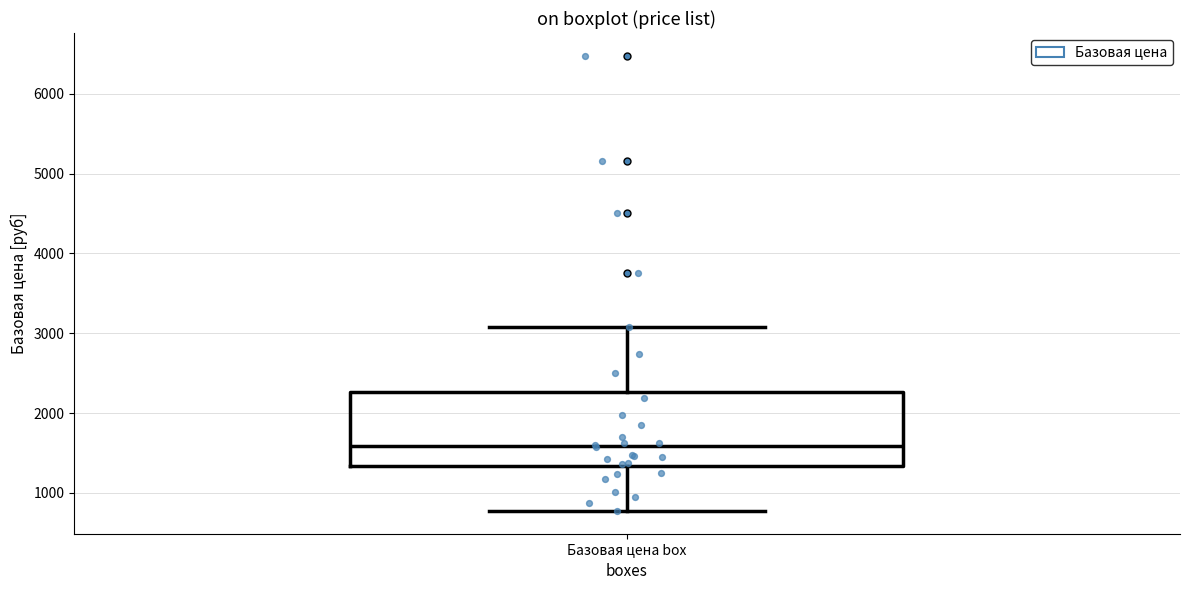

Transcribe this box plot: give where the median line is, the range the box spans, and where the two whiskers end, as read against the y-axis. The values are not printed on the chart, so give them approximately, as read against the axis.

median 1600, box 1300 to 2300, whiskers 800 to 3100